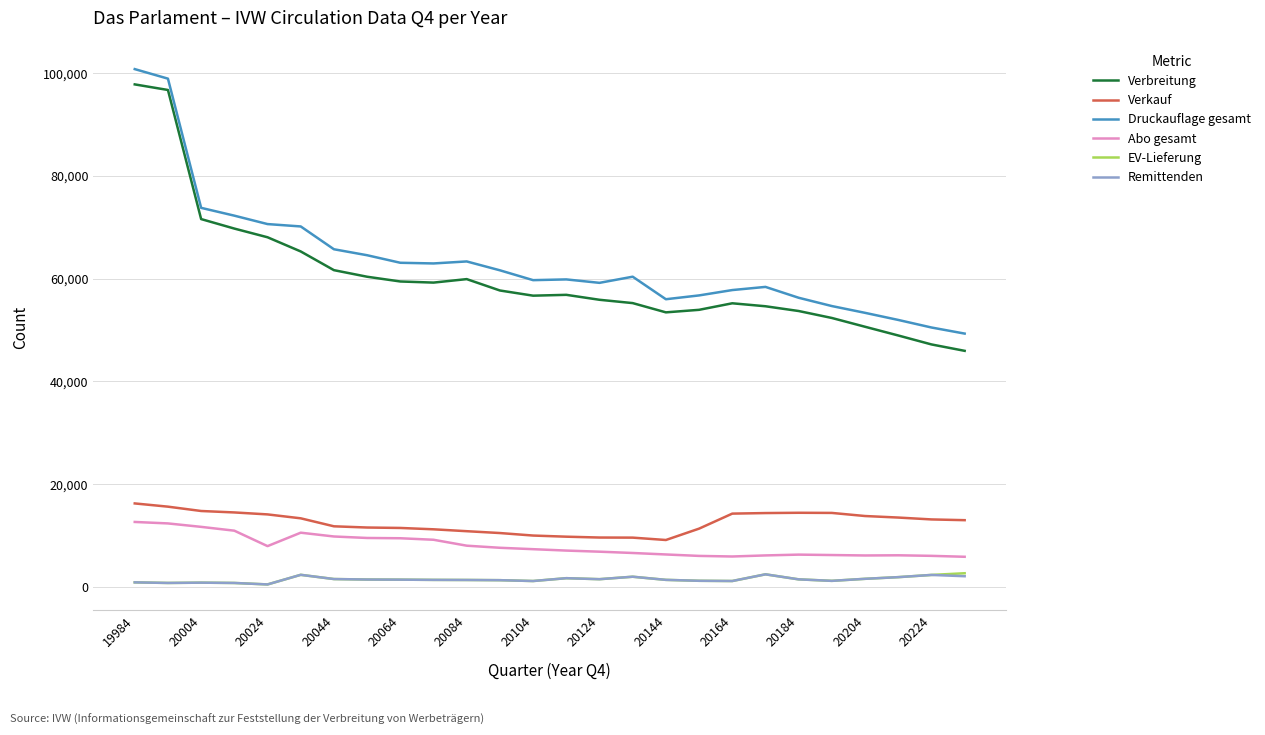

Which series has the largest range (max minus min)?

Verbreitung